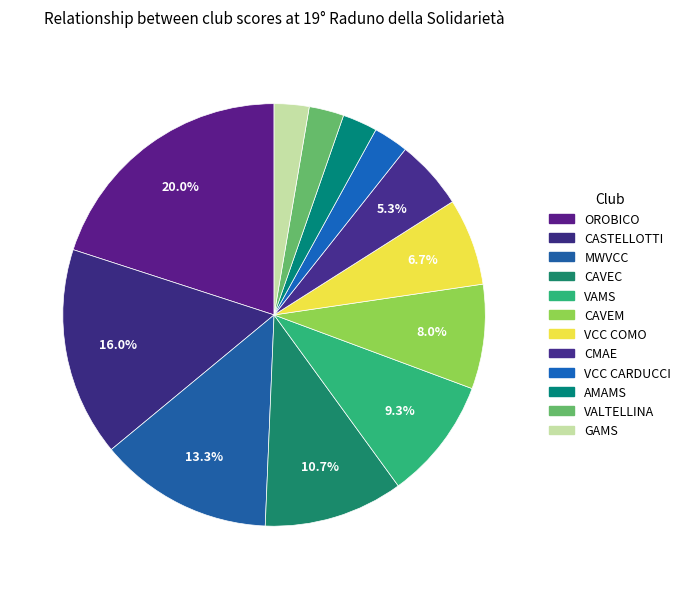

What portion of the pie excludes VAMS?

90.7%